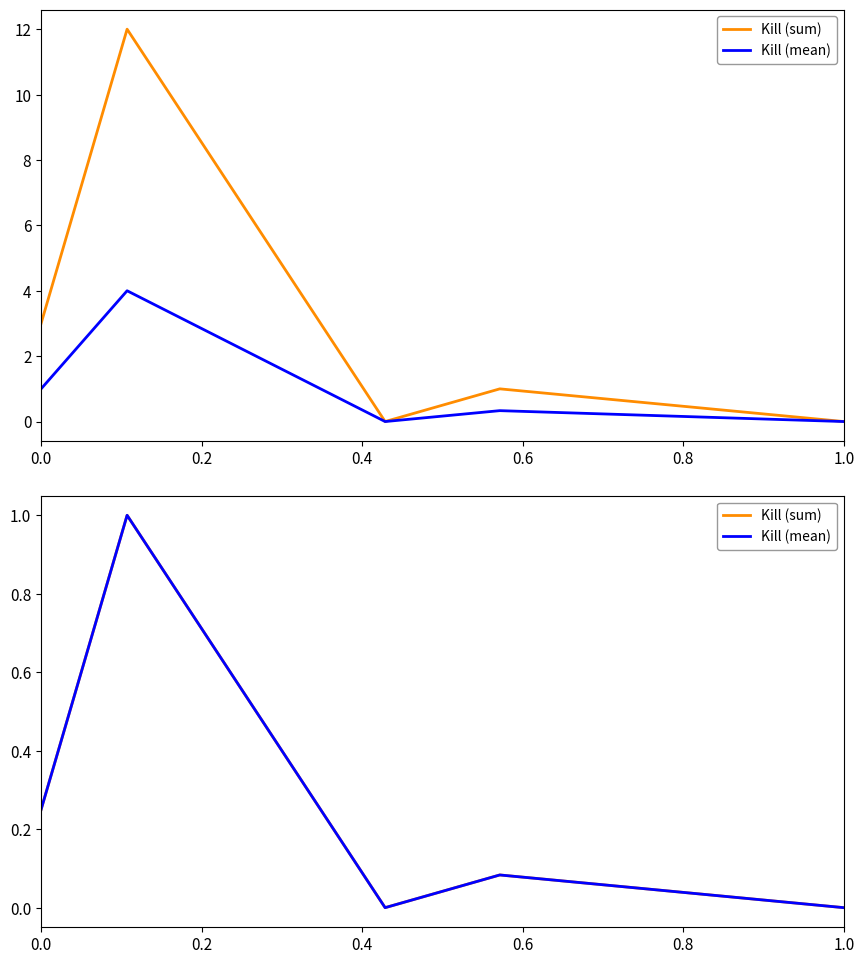

Which has a higher value, 0.2 or 0.0?

0.2